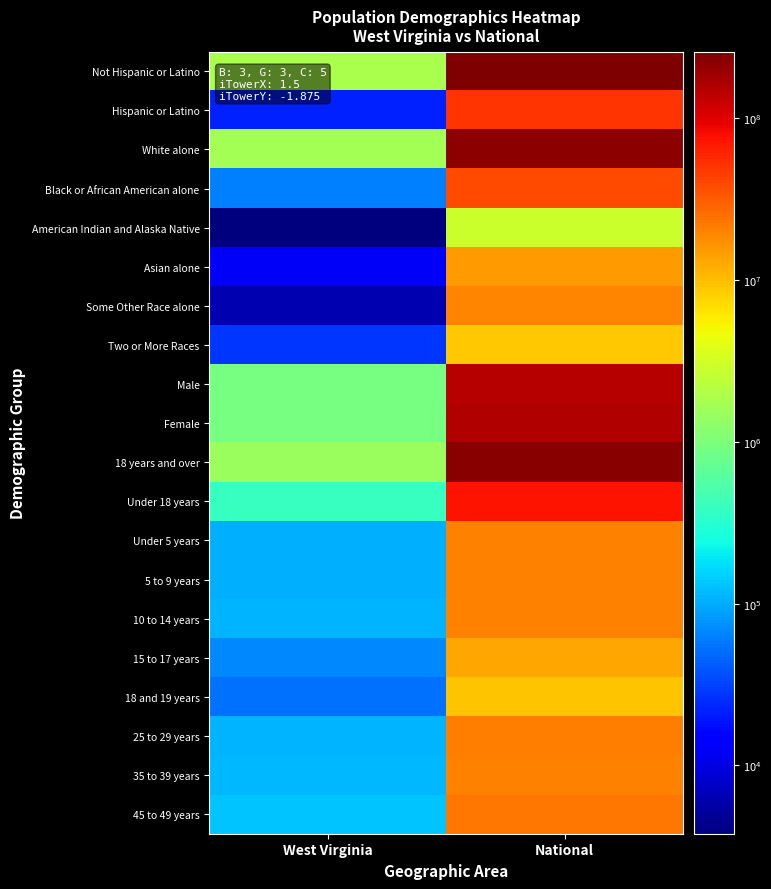

Reading right to left, extract all data points from this chart.

Not Hispanic or Latino: National=258267944	West Virginia=1830726
Hispanic or Latino: National=50477594	West Virginia=22268
White alone: National=223553265	West Virginia=1739988
Black or African American alone: National=38929319	West Virginia=63124
American Indian and Alaska Native: National=2932248	West Virginia=3787
Asian alone: National=14674252	West Virginia=12406
Some Other Race alone: National=19107368	West Virginia=6119
Two or More Races: National=9009073	West Virginia=27142
Male: National=151781326	West Virginia=913586
Female: National=156964212	West Virginia=939408
18 years and over: National=234564071	West Virginia=1465576
Under 18 years: National=74181467	West Virginia=387418
Under 5 years: National=20201362	West Virginia=104060
5 to 9 years: National=20348657	West Virginia=106016
10 to 14 years: National=20677194	West Virginia=109045
15 to 17 years: National=12954254	West Virginia=68297
18 and 19 years: National=9086089	West Virginia=51795
25 to 29 years: National=21101849	West Virginia=108444
35 to 39 years: National=20179642	West Virginia=117136
45 to 49 years: National=22708591	West Virginia=132924